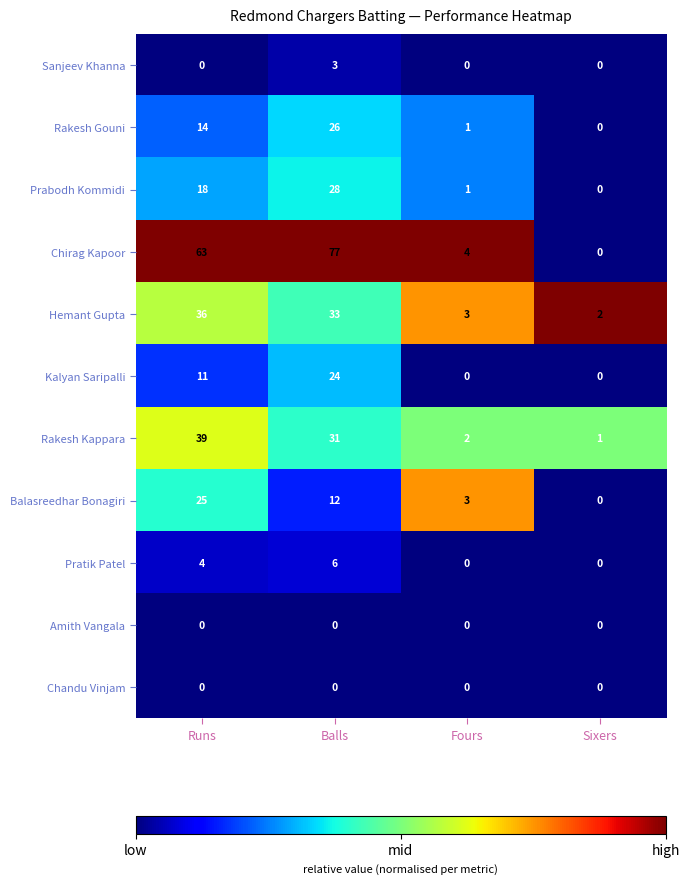

What is the maximum value for Chirag Kapoor?

77